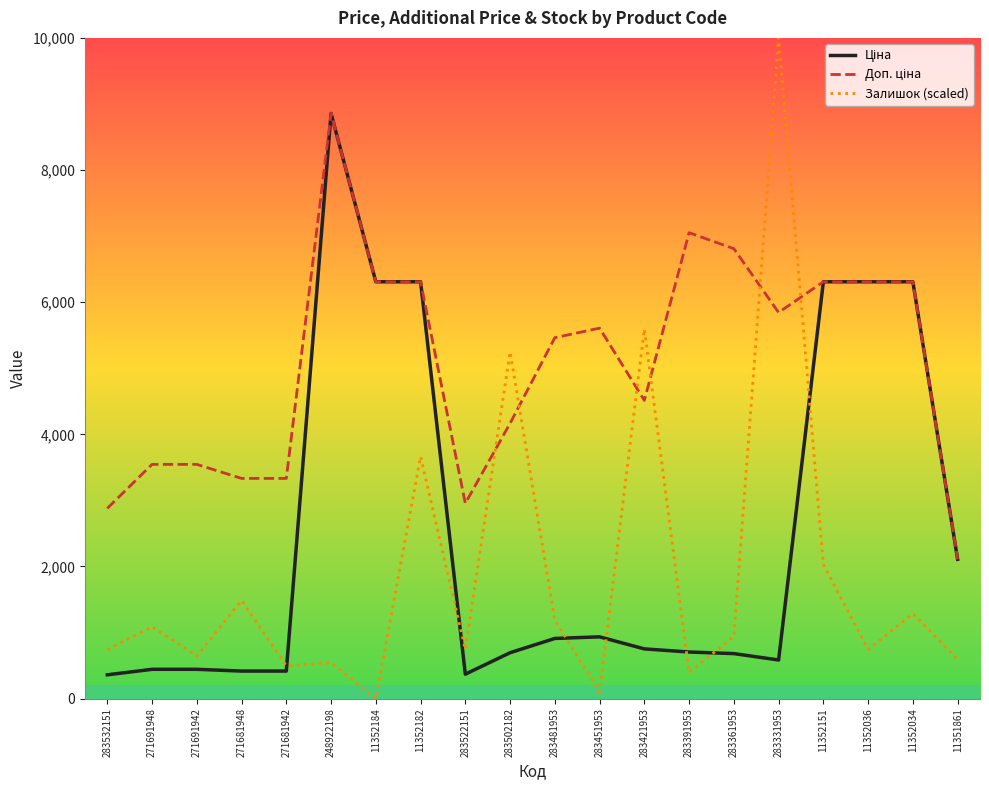

What is the highest value of the Залишок (scaled) series?

10000.0